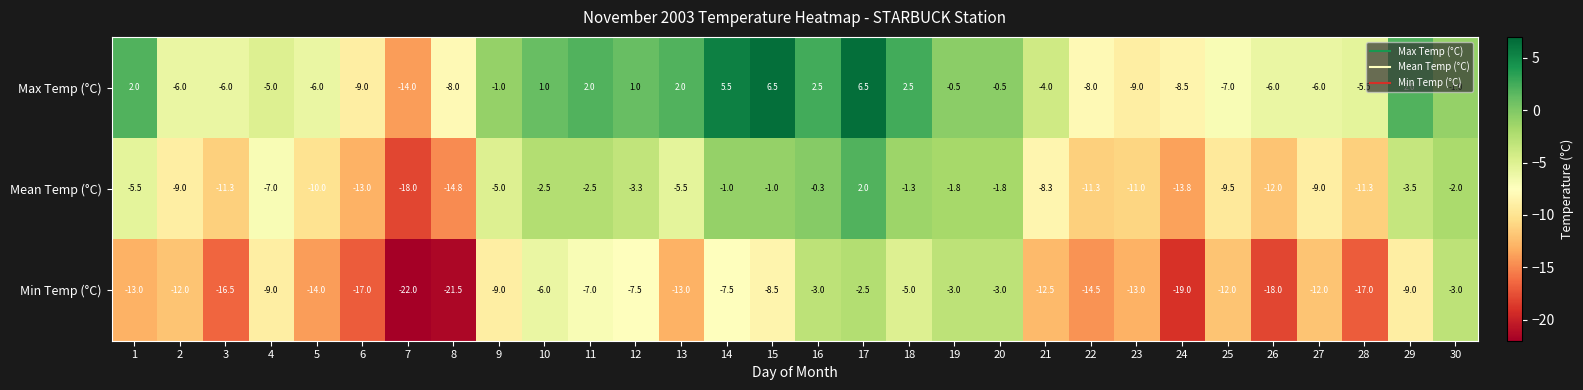

Which series has the widest spread of values?

Max Temp (°C)